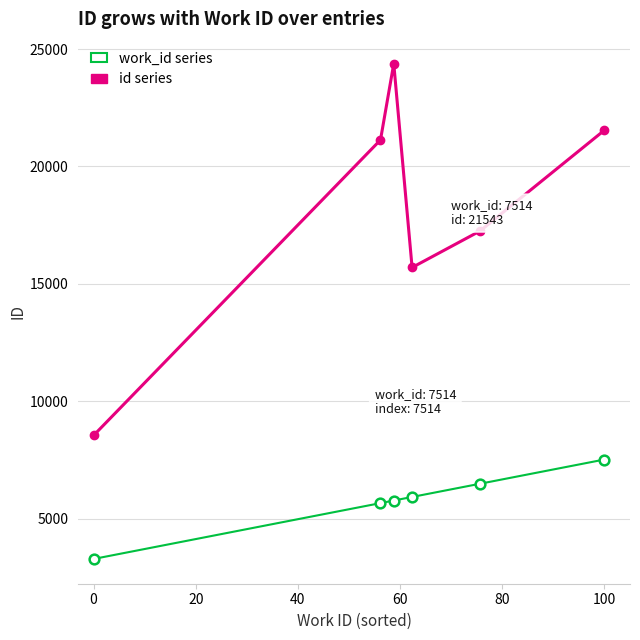

What is the greatest value displayed?

24377